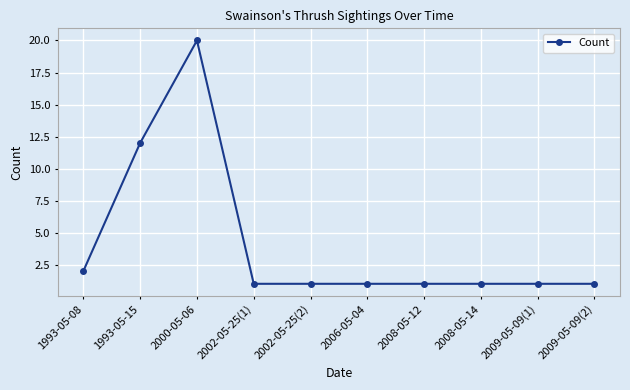

What position from the left is 2002-05-25(2)?

5